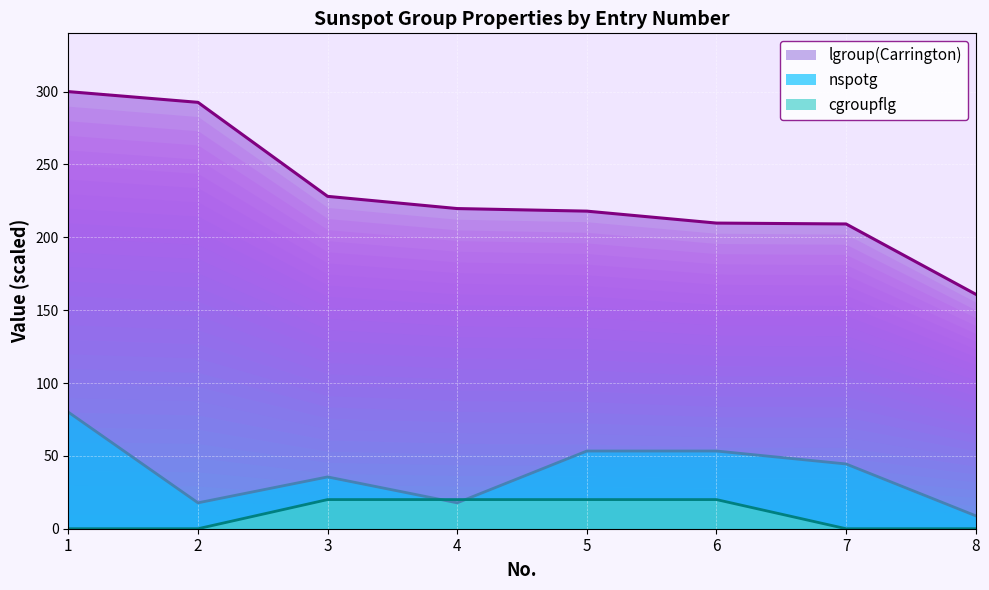

Which series has the largest range (max minus min)?

lgroup(Carrington)